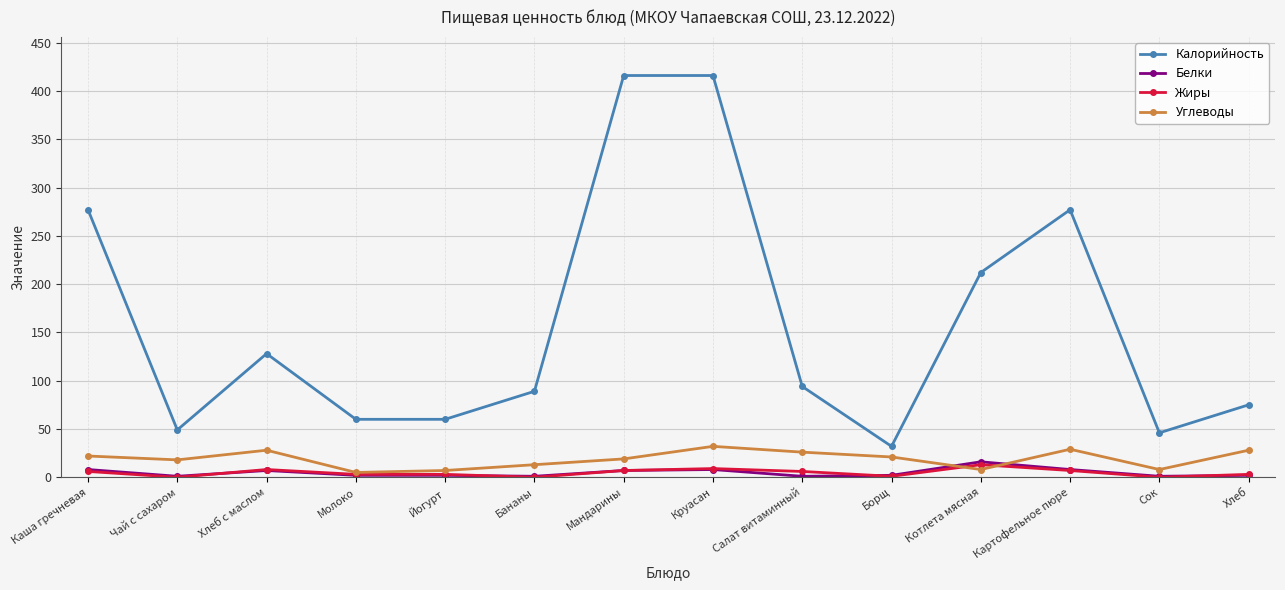

Which series changed the most between Бананы and Круасан?

Калорийность